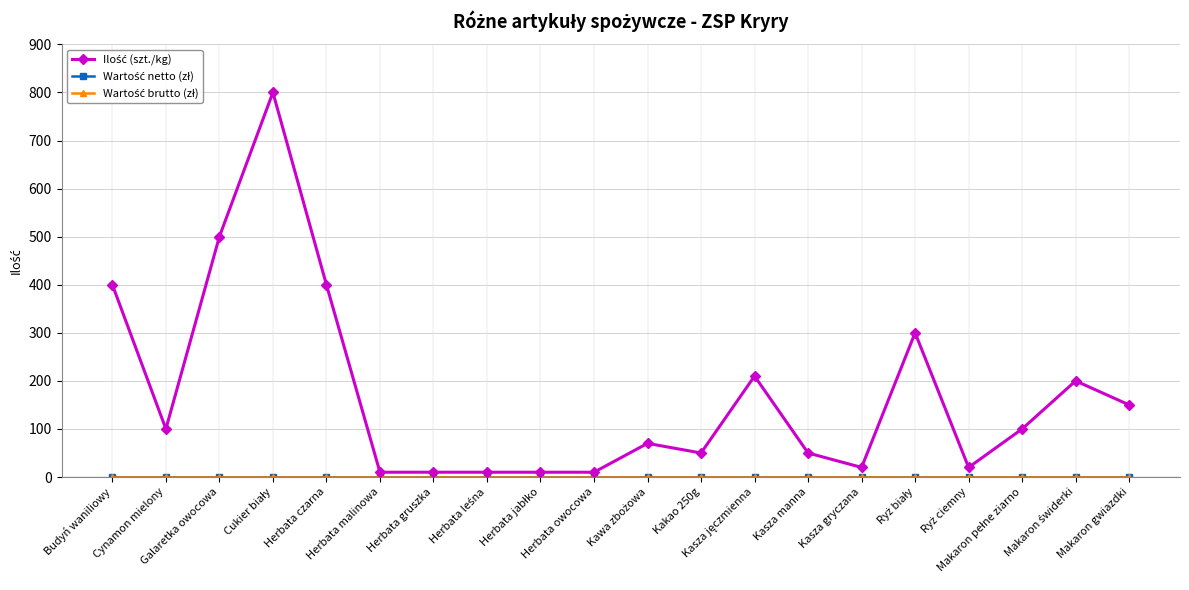

True or false: Wartość netto (zł) and Wartość brutto (zł) cross at least once.

False